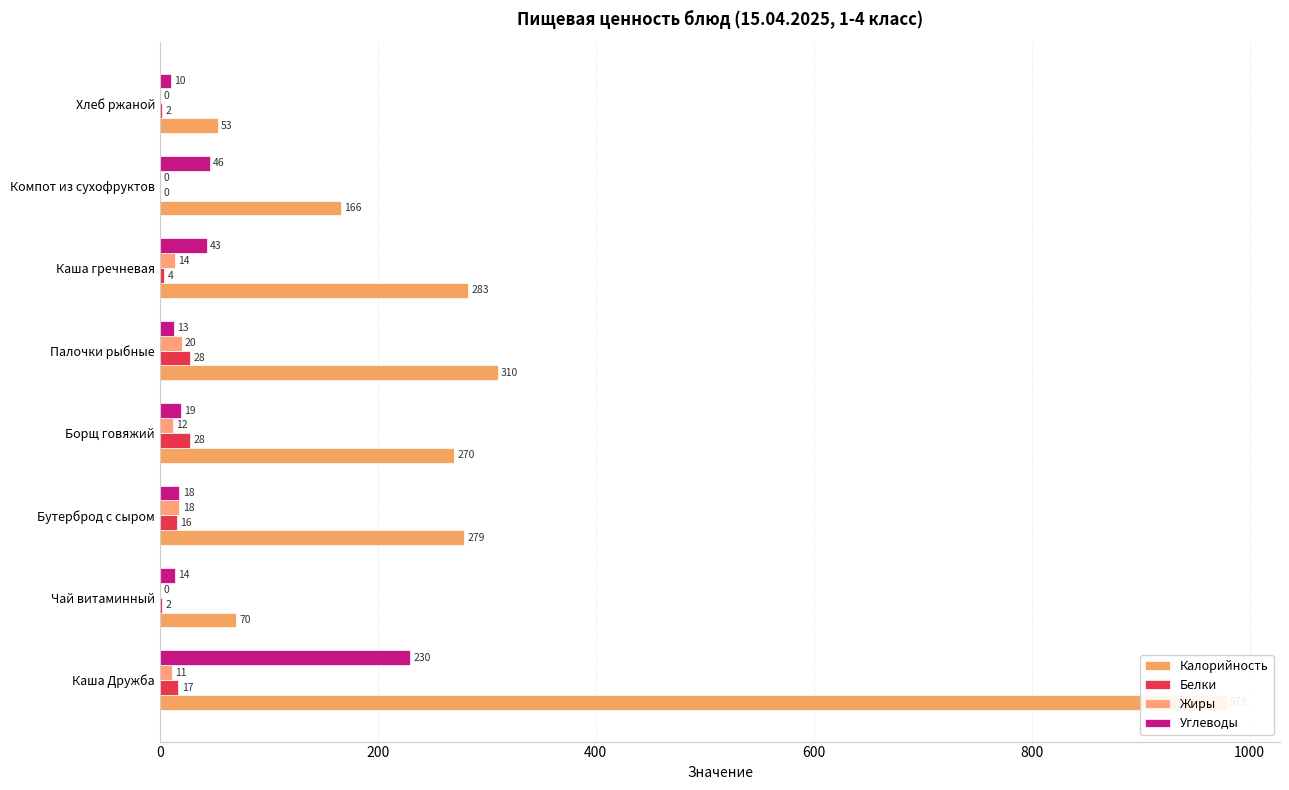

Does the chart contain any negative values?

No